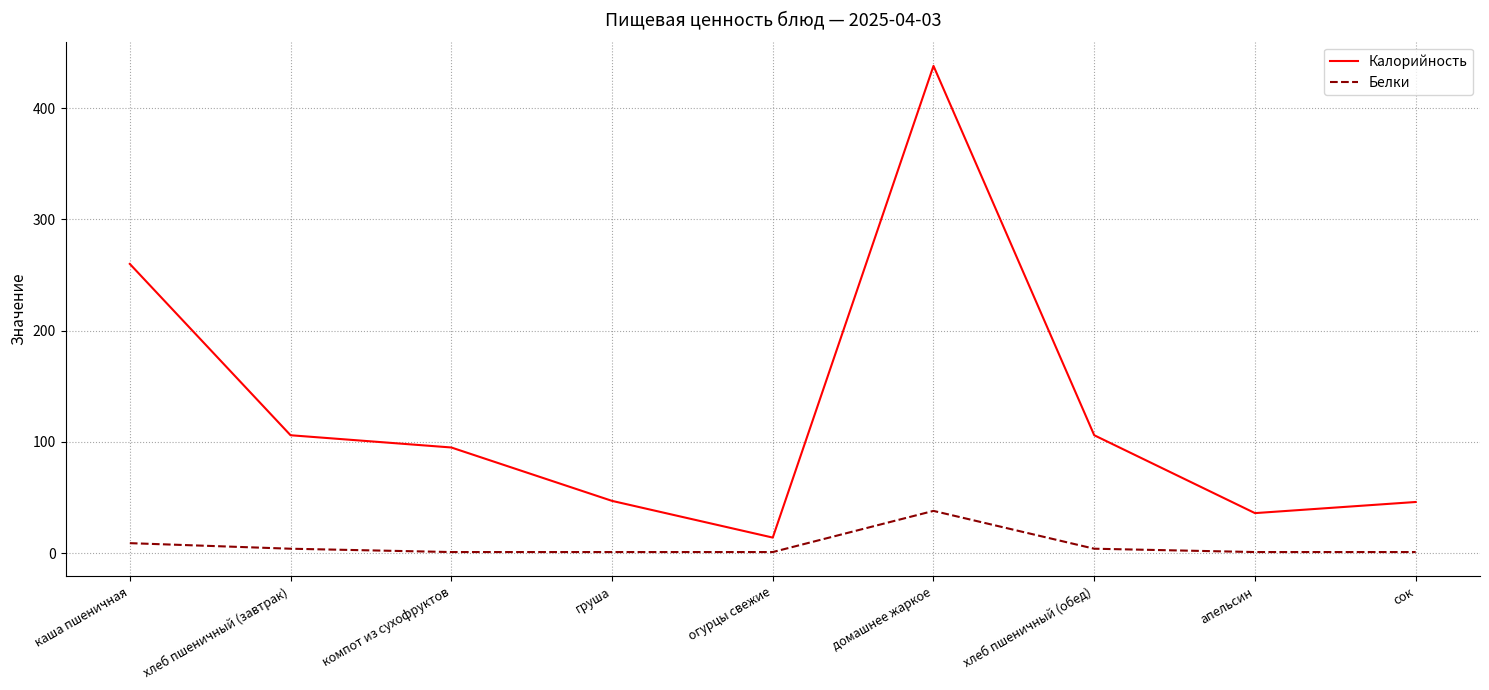

Does the chart display data point markers on the line(s)?

No